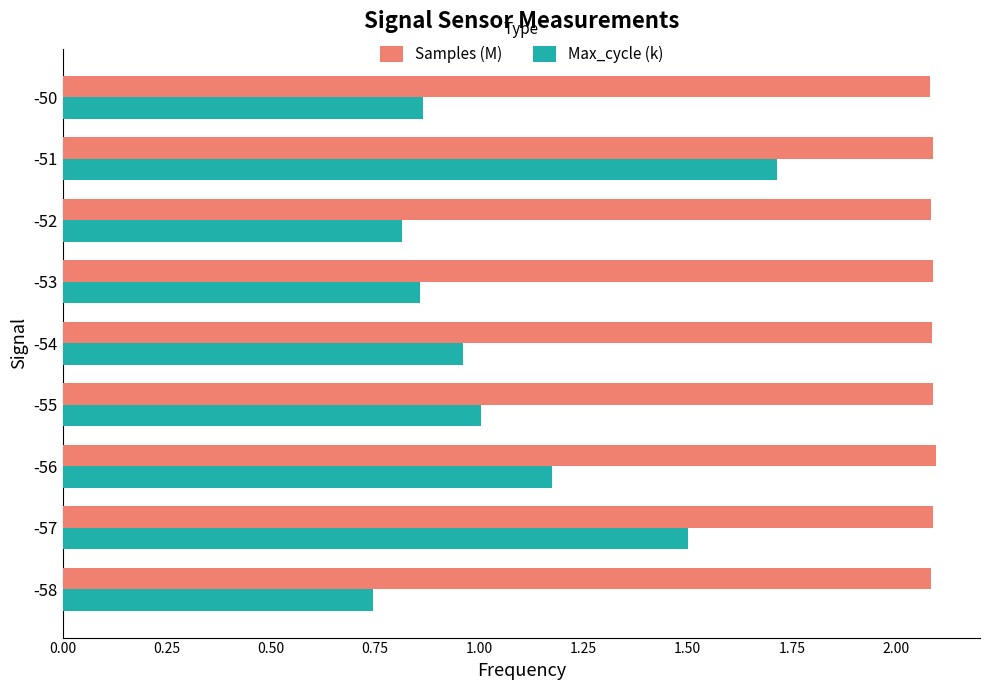

At how many categories does at least one series exceed 1?

9